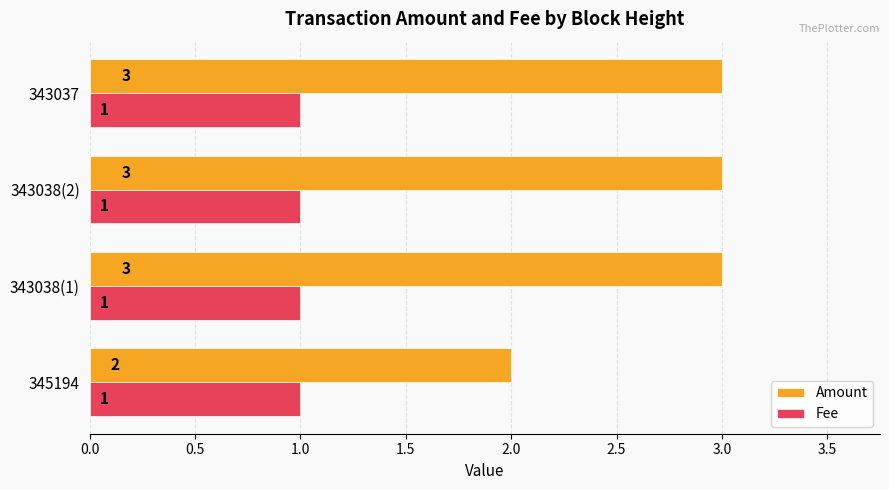

Which series has the largest range (max minus min)?

Amount